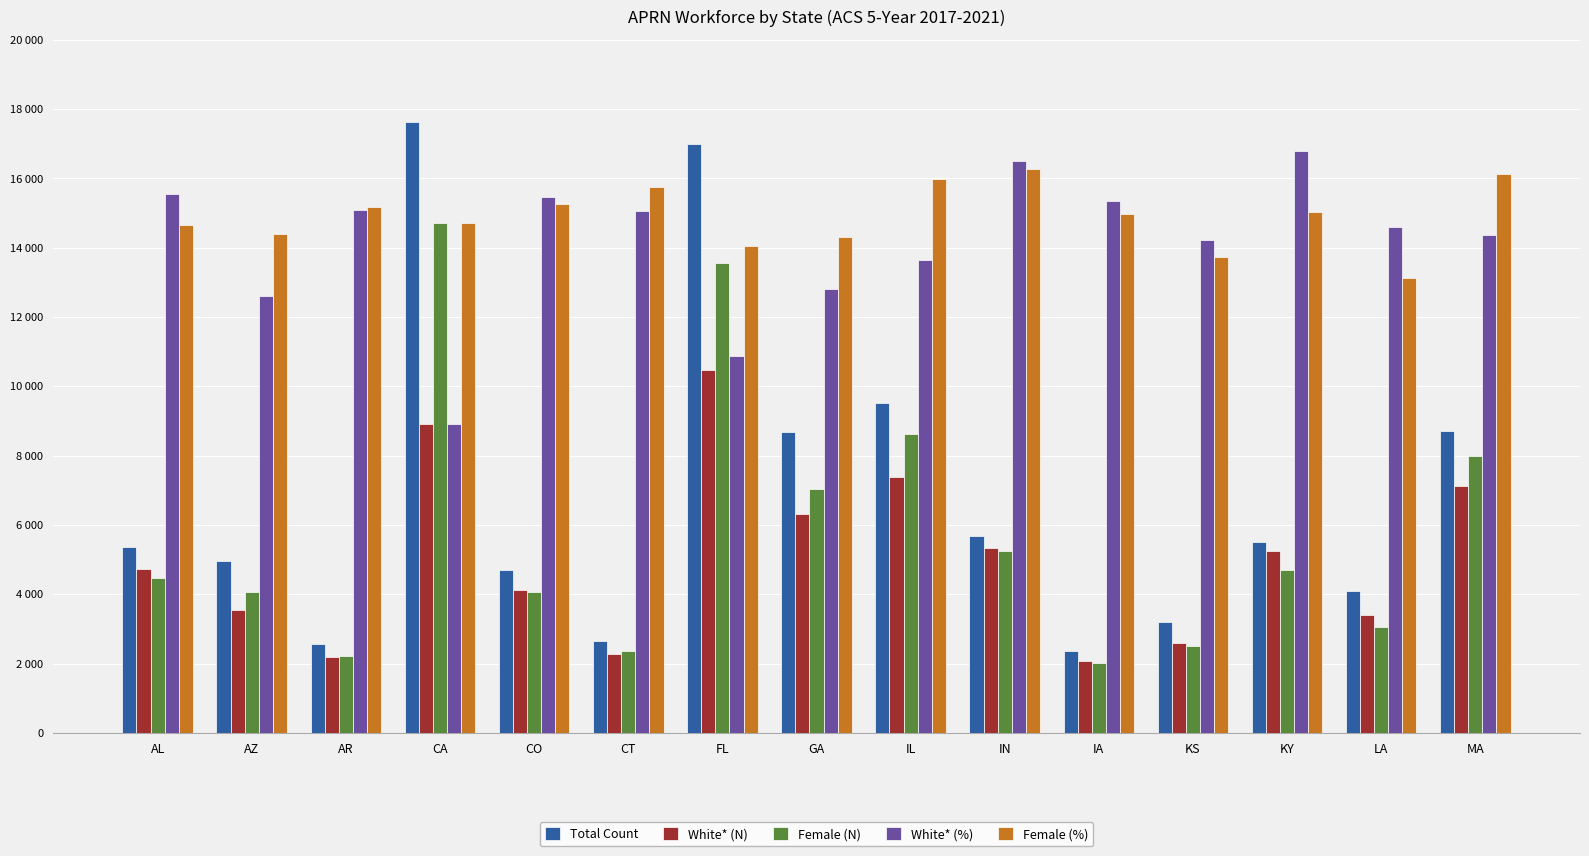

What are all the series names shown in the legend?

Total Count, White* (N), Female (N), White* (%), Female (%)